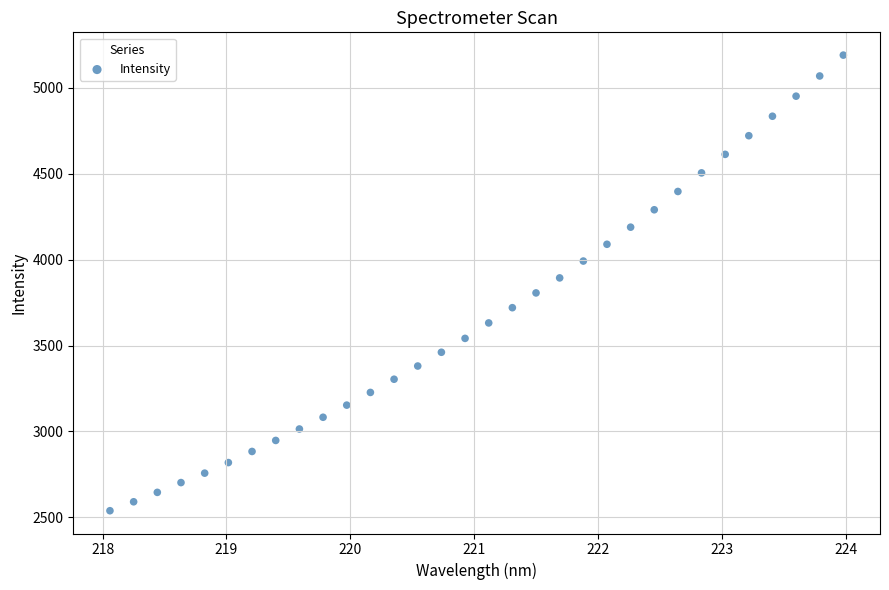

What is the range of Y values (max minus min)?

2650.8